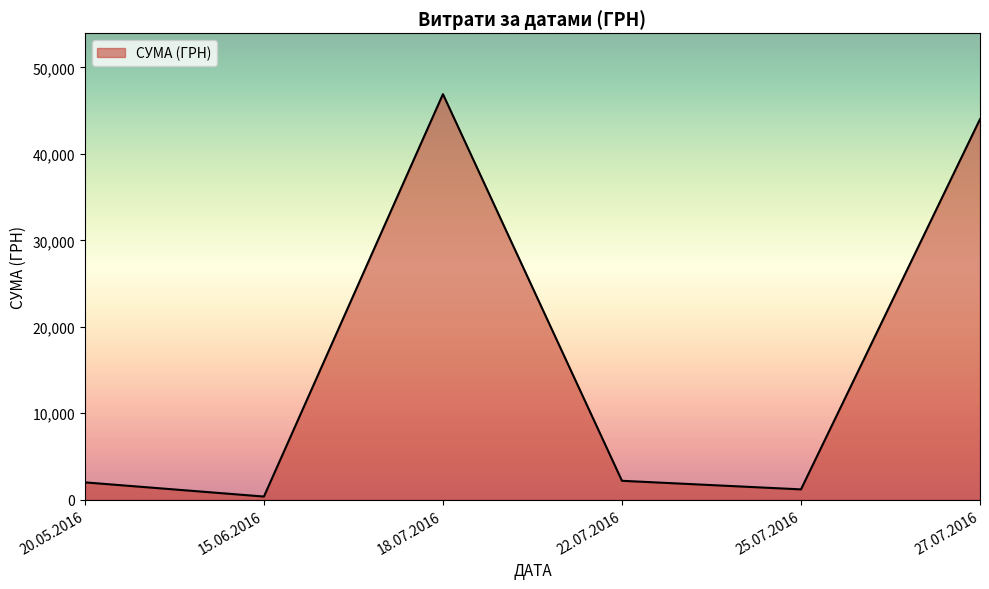

What is the change in value from 20.05.2016 to 18.07.2016?

+44897.0